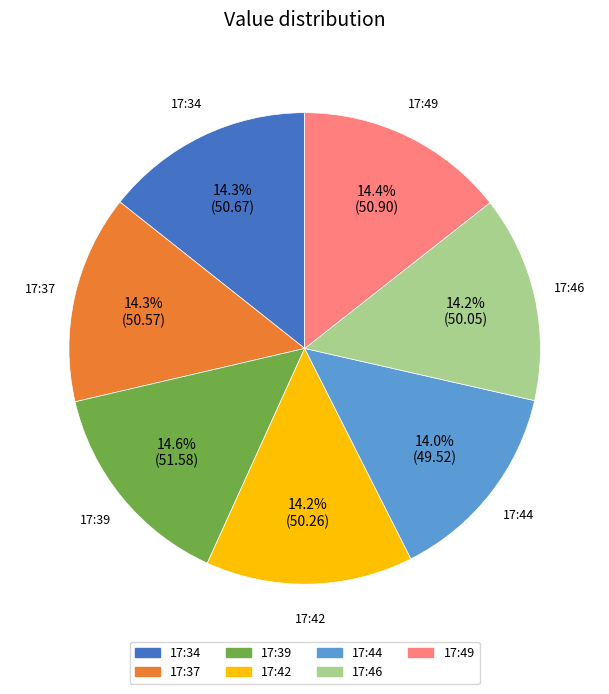

Does any single category account for the majority?

No